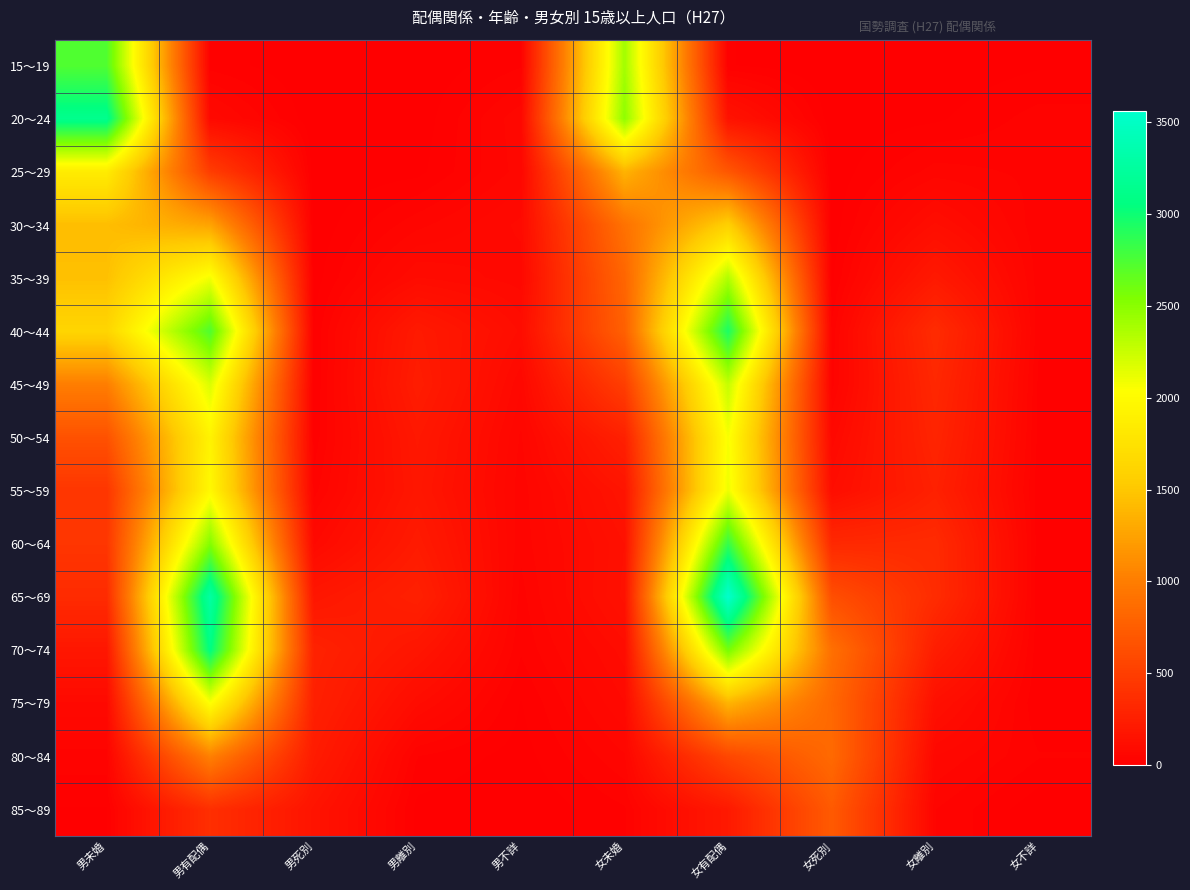

Between 女有配偶 and 男離別, which is larger?

女有配偶